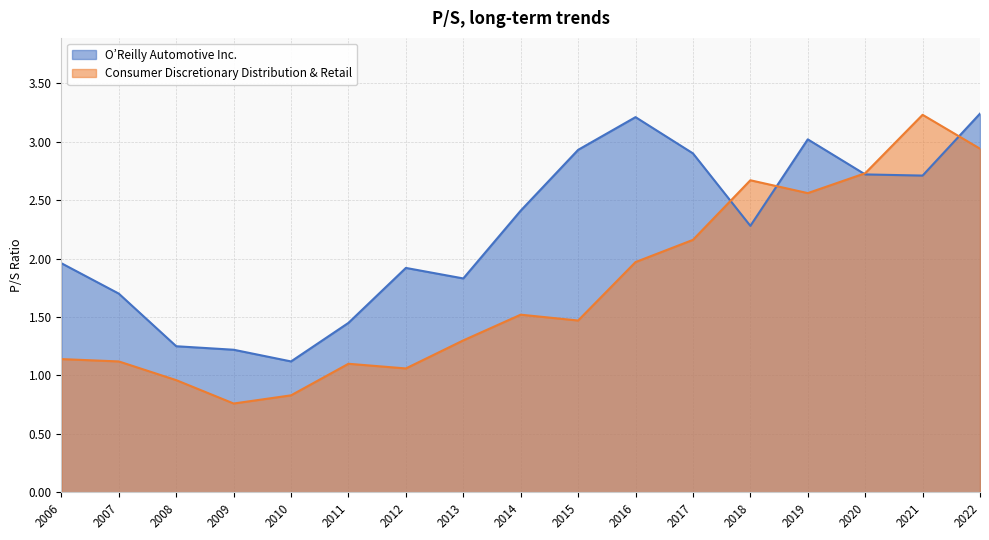

Reading right to left, what are all the values shown in this chart?

O’Reilly Automotive Inc.: 3.2	2.7	2.7	3.0	2.3	2.9	3.2	2.9	2.4	1.8	1.9	1.4	1.1	1.2	1.2	1.7	2.0
Consumer Discretionary Distribution & Retail: 2.9	3.2	2.7	2.6	2.7	2.2	2.0	1.5	1.5	1.3	1.1	1.1	0.8	0.8	1.0	1.1	1.1